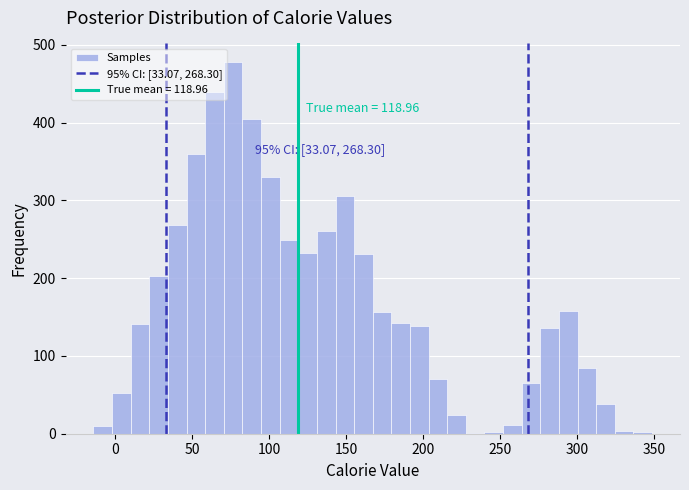

Around what value on the x-axis is the tallest bar? Give the approximate position of its centre, as read against the axis.

75